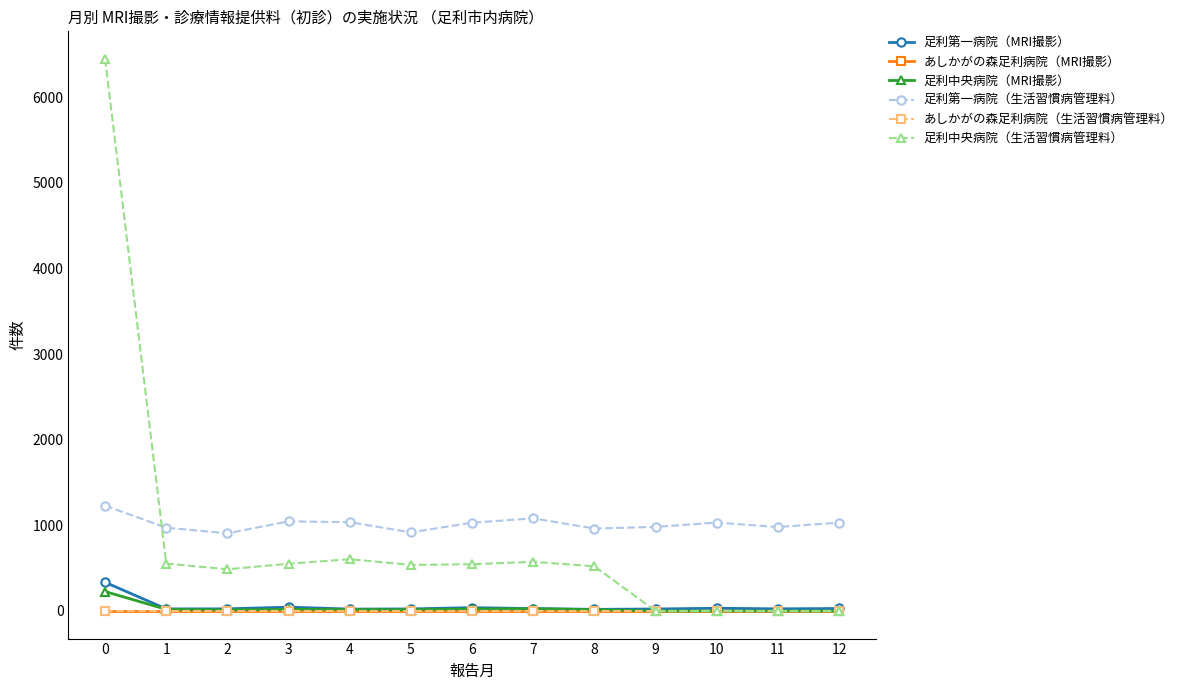

At 0, list the series in order from smallest to largest.

あしかがの森足利病院（MRI撮影）, あしかがの森足利病院（生活習慣病管理料）, 足利中央病院（MRI撮影）, 足利第一病院（MRI撮影）, 足利第一病院（生活習慣病管理料）, 足利中央病院（生活習慣病管理料）